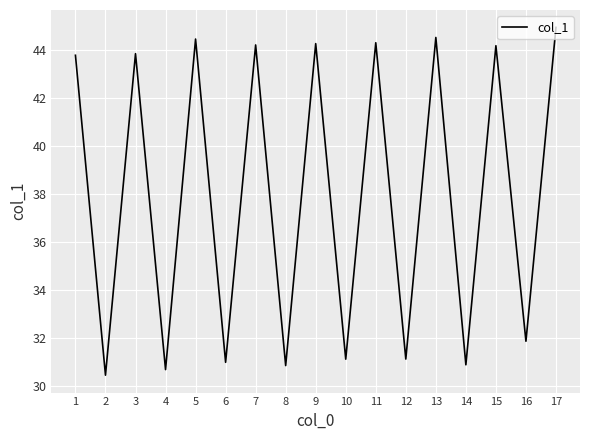

Which has a higher value, 14 or 12?

12